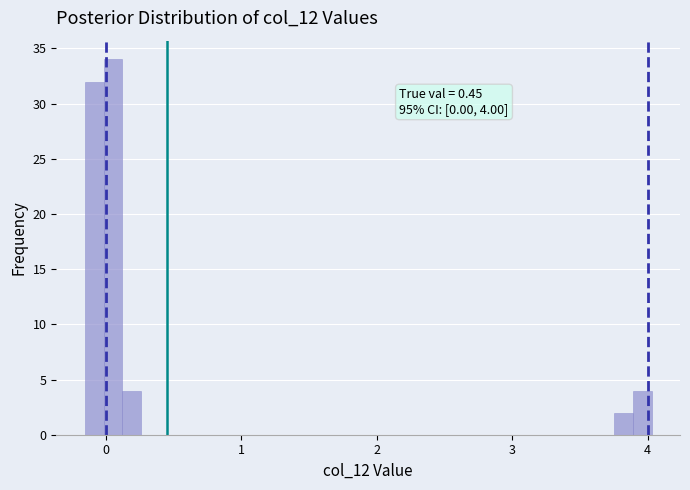

Read against the x-axis, roughly where is the centre of the tallest bar?

0.1